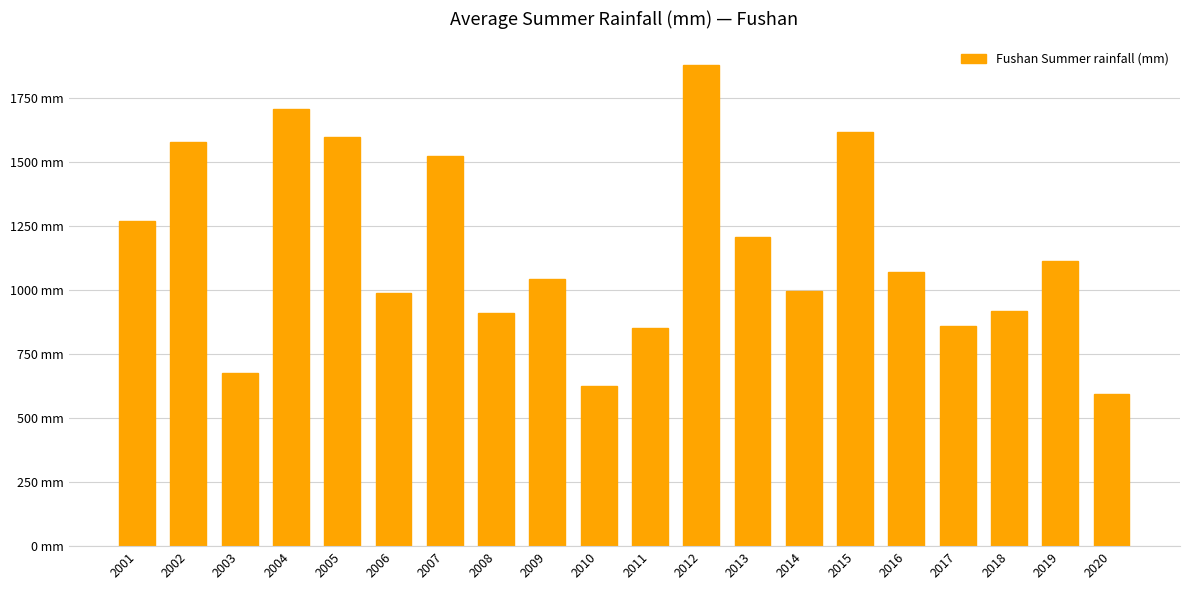

At which label does the data first exceed 1069?

2001